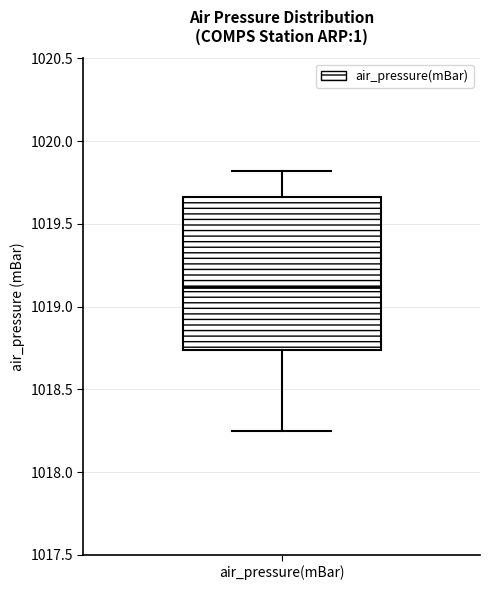

Read this box plot against the y-axis: the position of the median line, the range covered by the box, and the ends of both whiskers. The values are not printed on the chart, so give them approximately, as read against the axis.

median 1019.10, box 1018.75 to 1019.65, whiskers 1018.25 to 1019.80